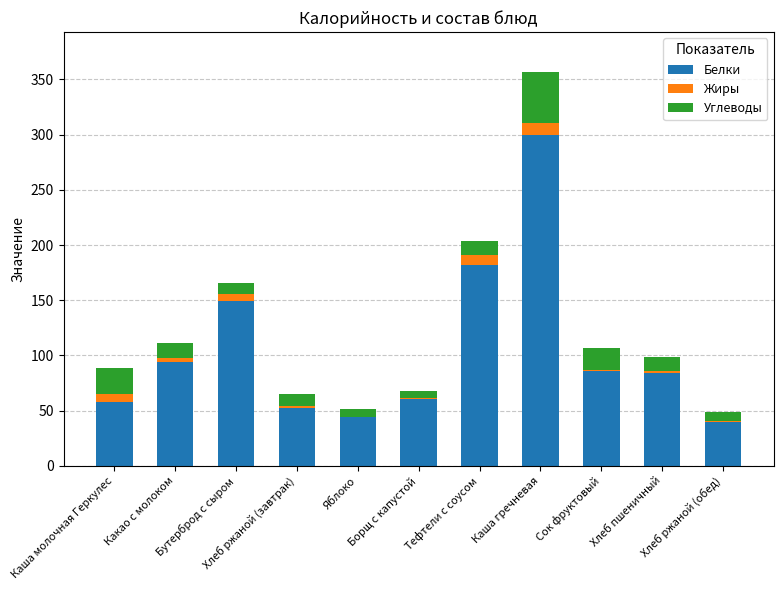

What is the maximum value for Белки?

299.9